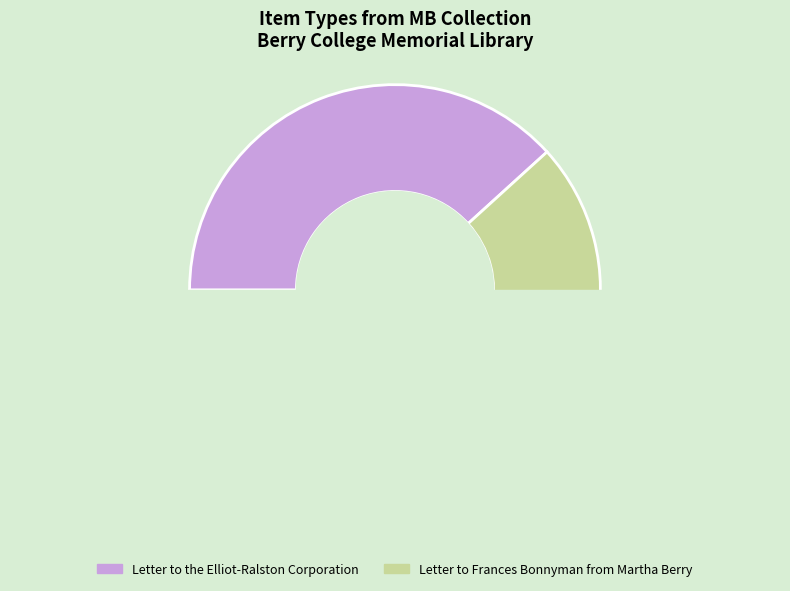

Is the sum of Letter to the Elliot-Ralston Corporation and Letter to Frances Bonnyman from Martha Berry greater than half?

Yes